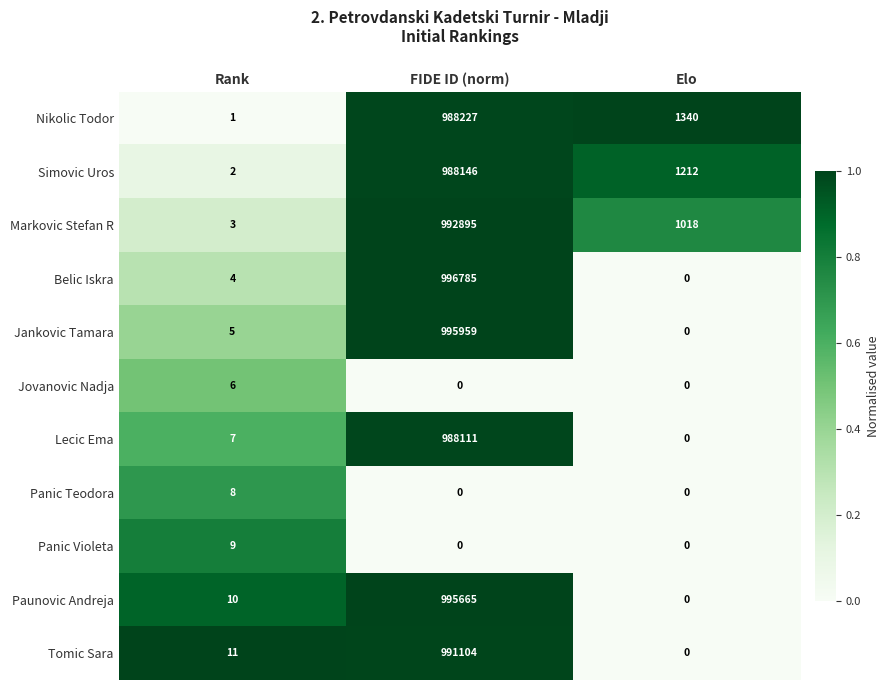

Which series changed the most between Rank and FIDE ID (norm)?

Belic Iskra